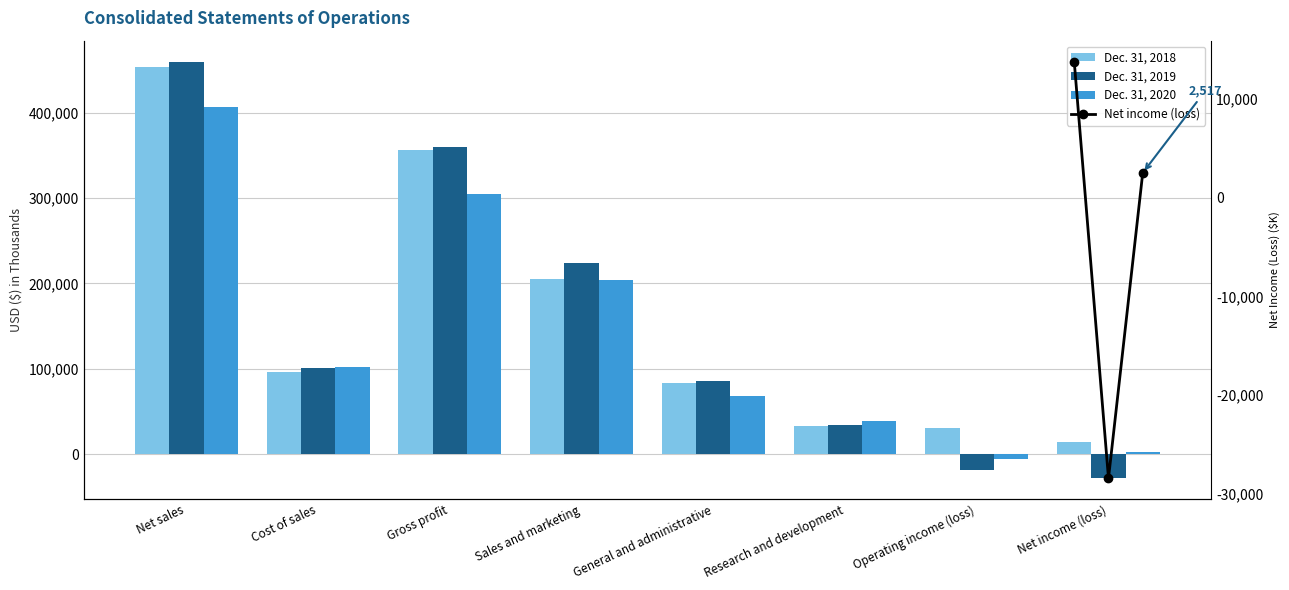

Reading left to right, extract all data points from this chart.

Dec. 31, 2020: 406562	101889	304673	204434	67948	39056	-6266	2517
Dec. 31, 2019: 459955	100607	359348	223676	85607	34637	-18784	-28462
Dec. 31, 2018: 453042	96628	356414	205527	83251	33218	30094	13811